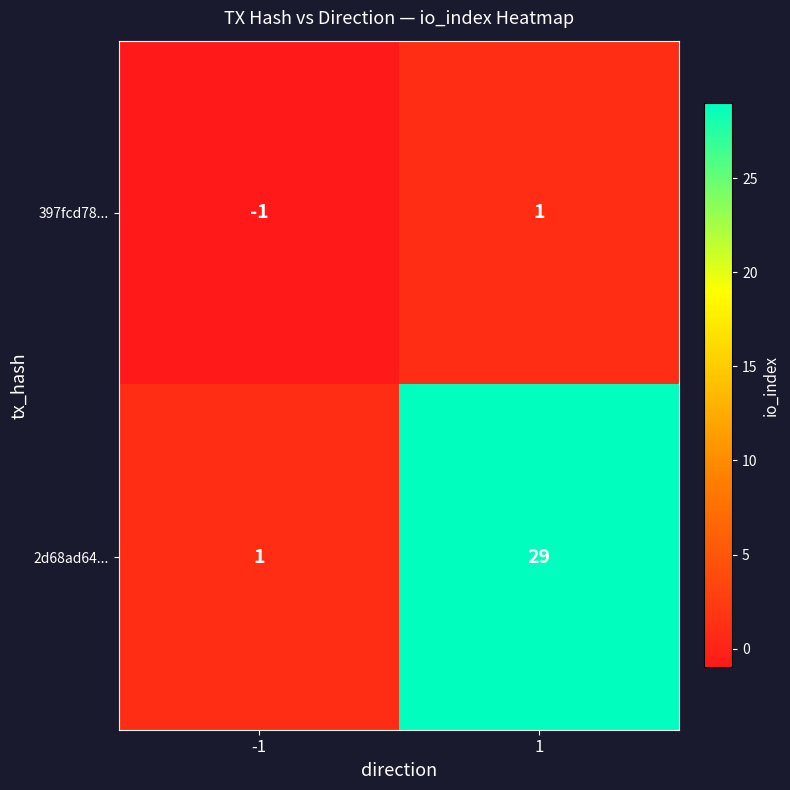

At -1, list the series in order from largest to smallest.

2d68ad64..., 397fcd78...